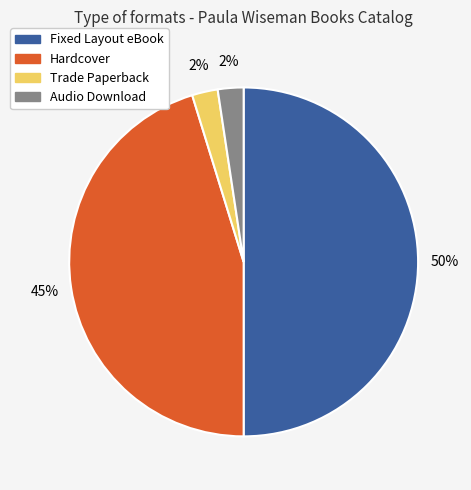

To the nearest percent, what is the average slice percentage?

25%